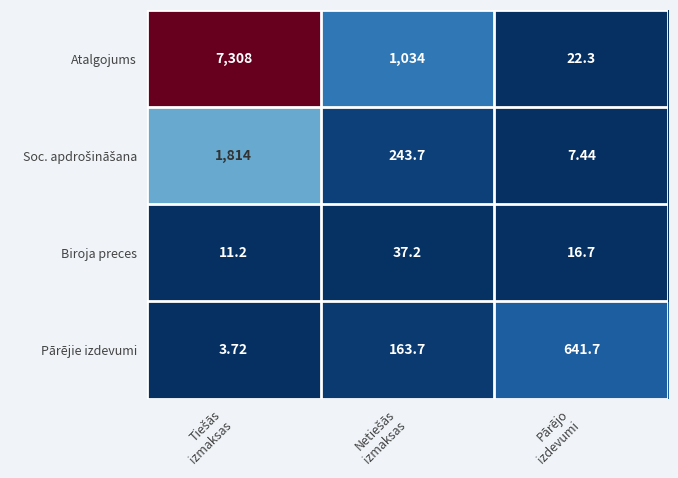

How many series are shown in this chart?

4